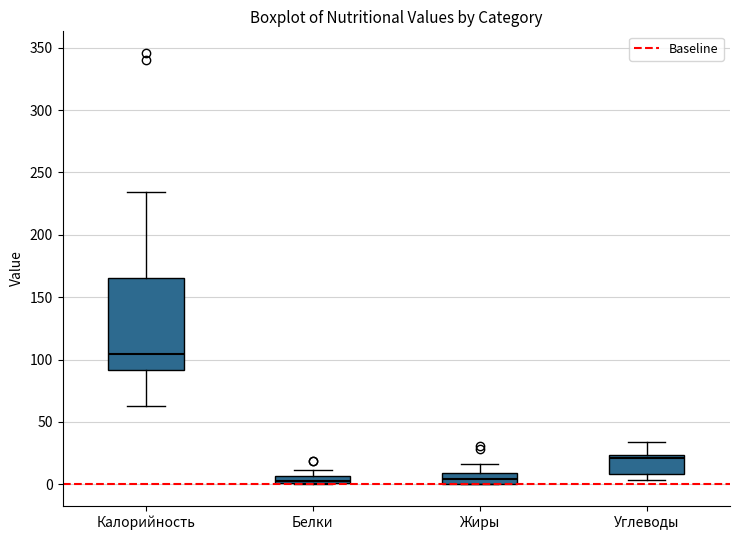

Where does the median line of the box for Углеводы sit on the y-axis? The values are not printed on the chart, so give them approximately, as read against the axis.

20